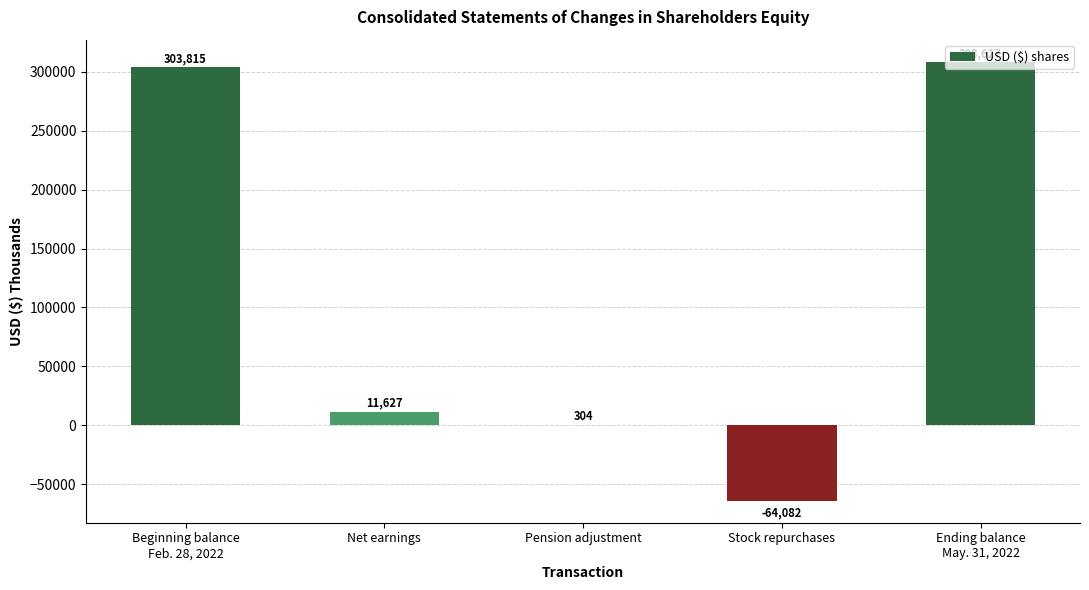

Reading left to right, transcribe all the data shown in this chart.

303815	11627	304	-64082	308627